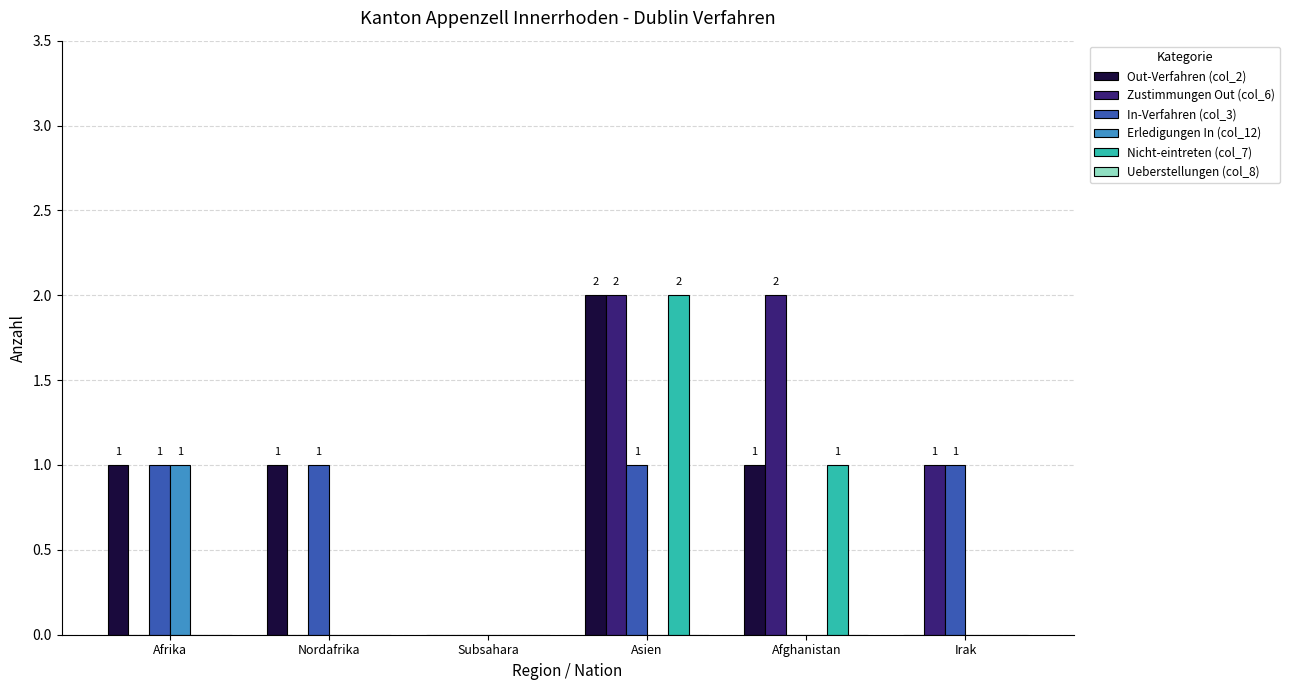

Between Afrika and Afghanistan, which series saw the biggest shift?

Zustimmungen Out (col_6)